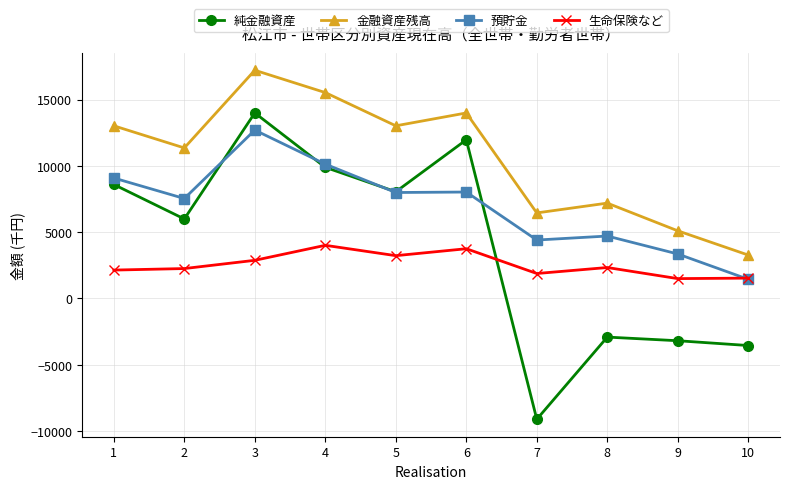

In 純金融資産, how many points are higher than both neighbors (excluding endpoints)?

3